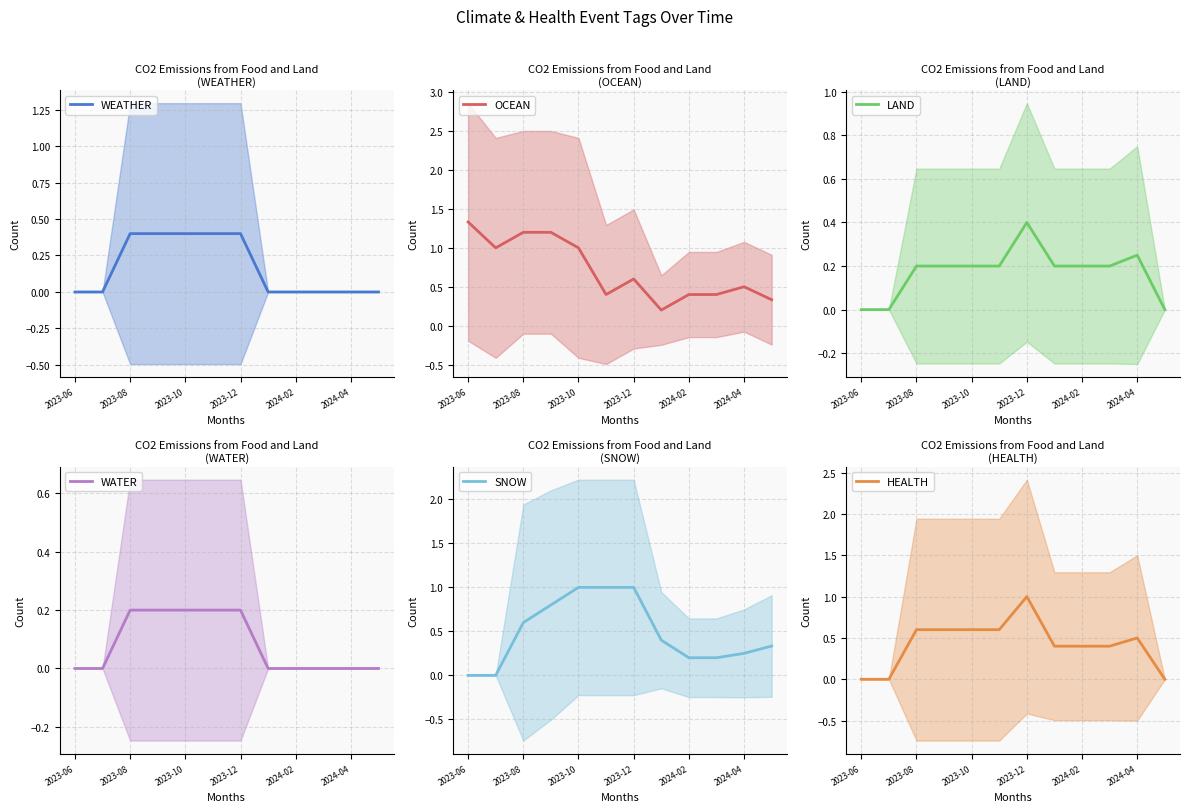

The OCEAN series shows 0.7 at 2024-04. True or false?

False